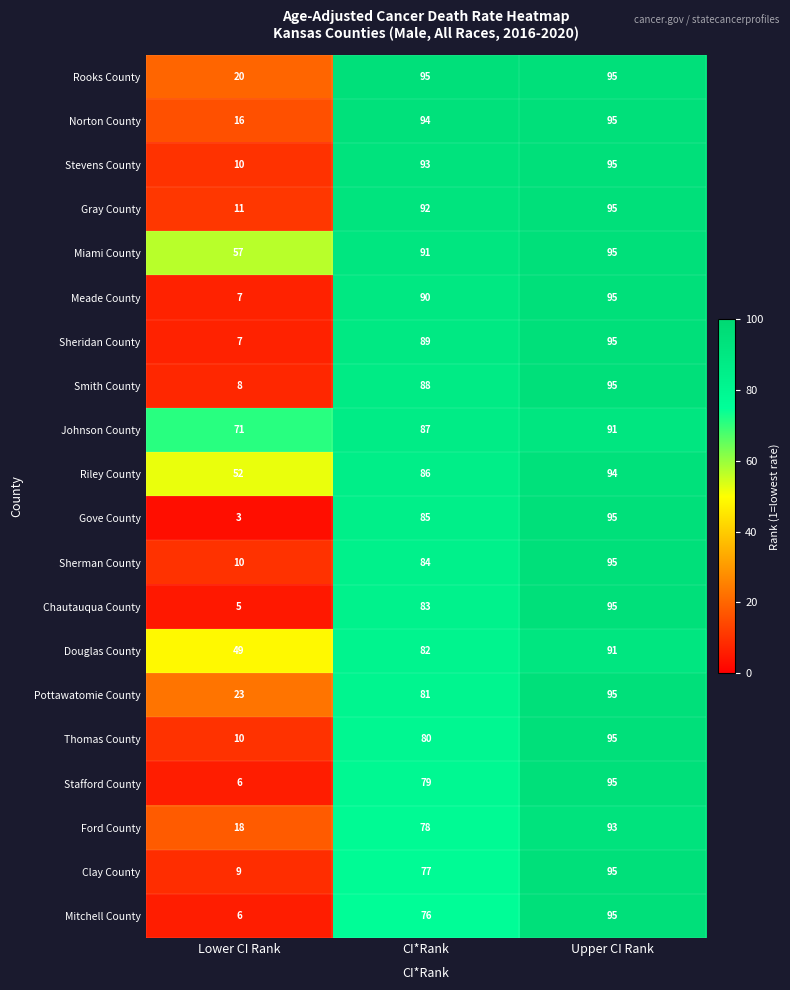

What is the total value across all series at Upper CI Rank?

1889